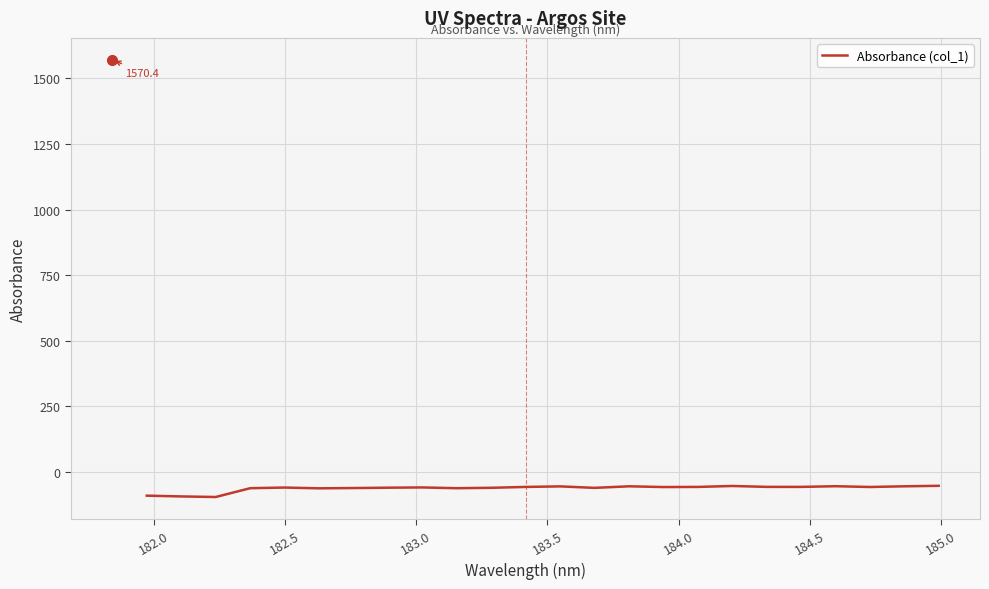

What is the maximum value shown in the chart?

-52.2